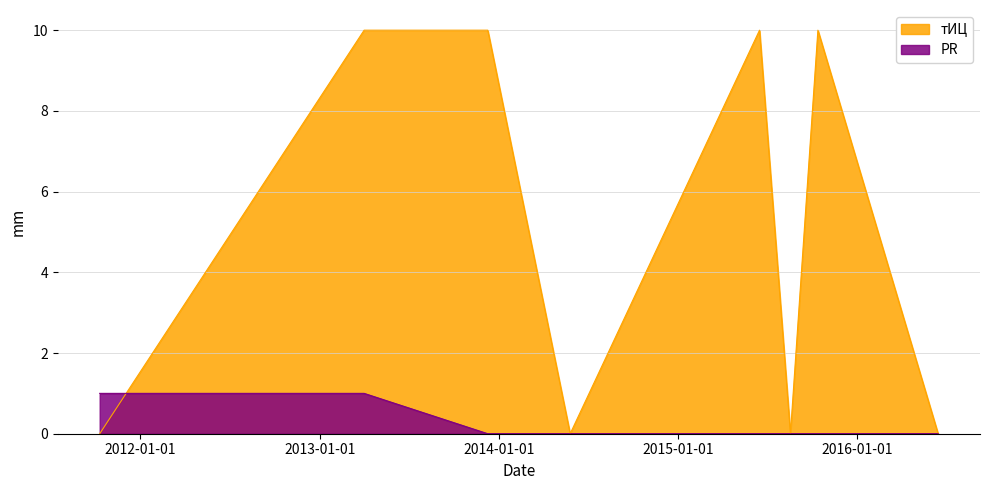

What position from the left is 2015-10-13?

7